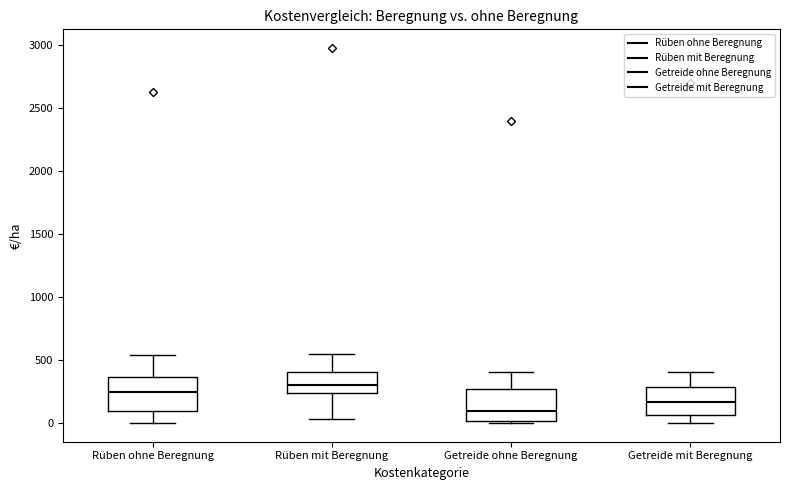

Reading left to right, read every box against the y-axis: the position of its median line, the range the box covers, and the ends of its whiskers. The values are not printed on the chart, so give them approximately, as read against the axis.

Rüben ohne Beregnung: median 250, box 100 to 350, whiskers 0 to 550
Rüben mit Beregnung: median 300, box 250 to 400, whiskers 50 to 550
Getreide ohne Beregnung: median 100, box 0 to 250, whiskers 0 to 400
Getreide mit Beregnung: median 150, box 50 to 300, whiskers 0 to 400